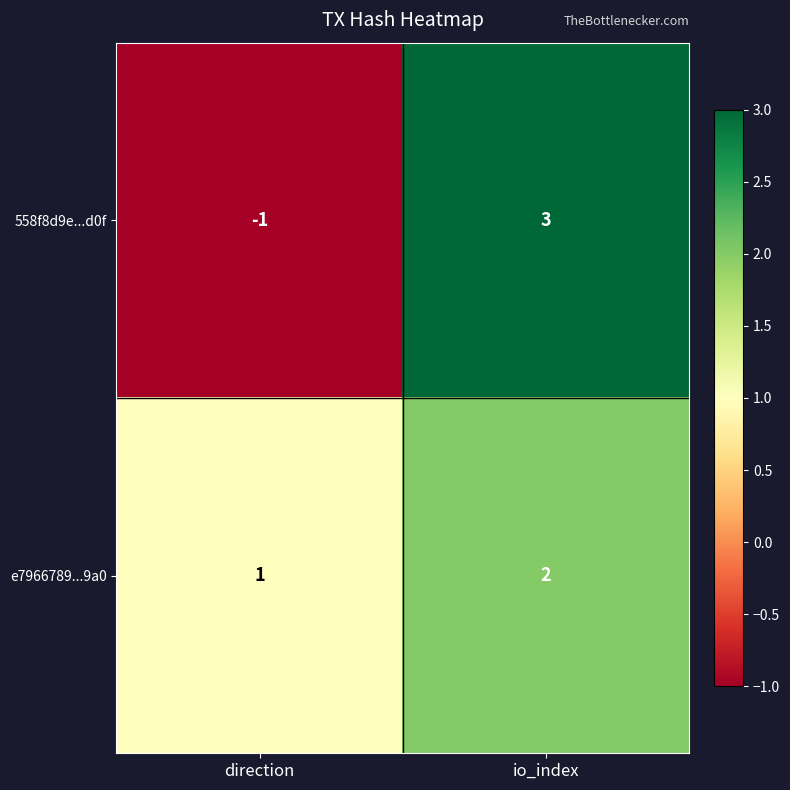

How many categories are shown in the chart?

2